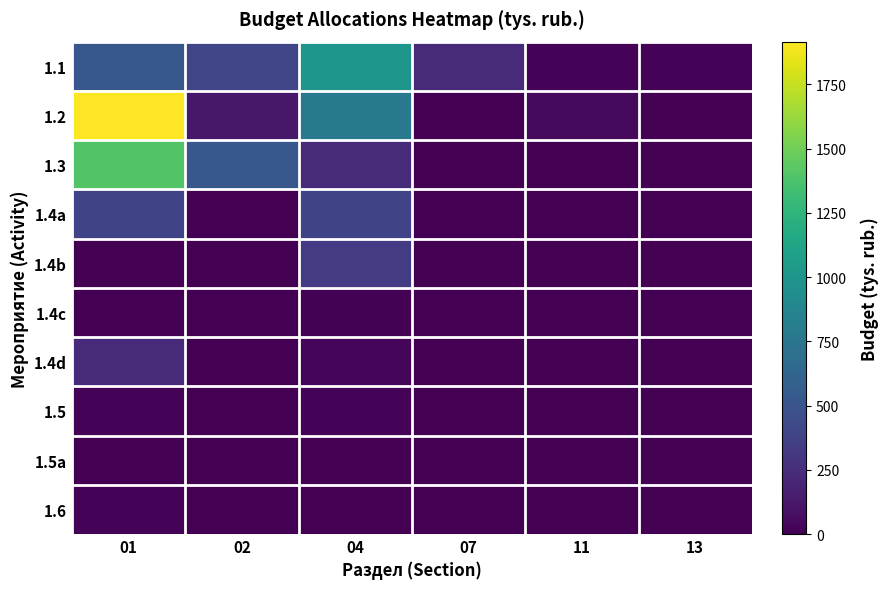

Reading right to left, what are all the values shown in this chart?

1.1: 13=16.6	11=20.0	07=235.1	04=1009.7	02=397.0	01=516.9
1.2: 13=0.0	11=50.0	07=0.0	04=775.5	02=119.9	01=1916.0
1.3: 13=0.0	11=0.0	07=0.0	04=234.2	02=516.9	01=1399.1
1.4a: 13=0.0	11=0.0	07=0.0	04=384.4	02=0.0	01=384.4
1.4b: 13=0.0	11=0.0	07=0.0	04=332.4	02=0.0	01=0.0
1.4c: 13=0.0	11=0.0	07=0.0	04=12.0	02=0.0	01=5.0
1.4d: 13=0.0	11=0.0	07=0.0	04=25.0	02=0.0	01=235.1
1.5: 13=0.0	11=0.0	07=0.0	04=15.0	02=0.0	01=20.0
1.5a: 13=0.0	11=0.0	07=0.0	04=5.0	02=0.0	01=0.0
1.6: 13=0.0	11=0.0	07=0.0	04=0.0	02=0.0	01=16.6